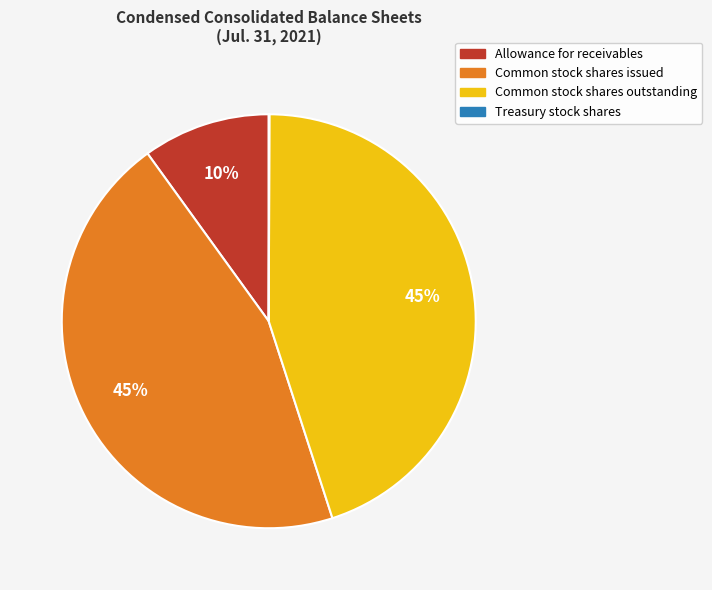

Do Common stock shares outstanding and Allowance for receivables together represent more than half of the pie?

Yes